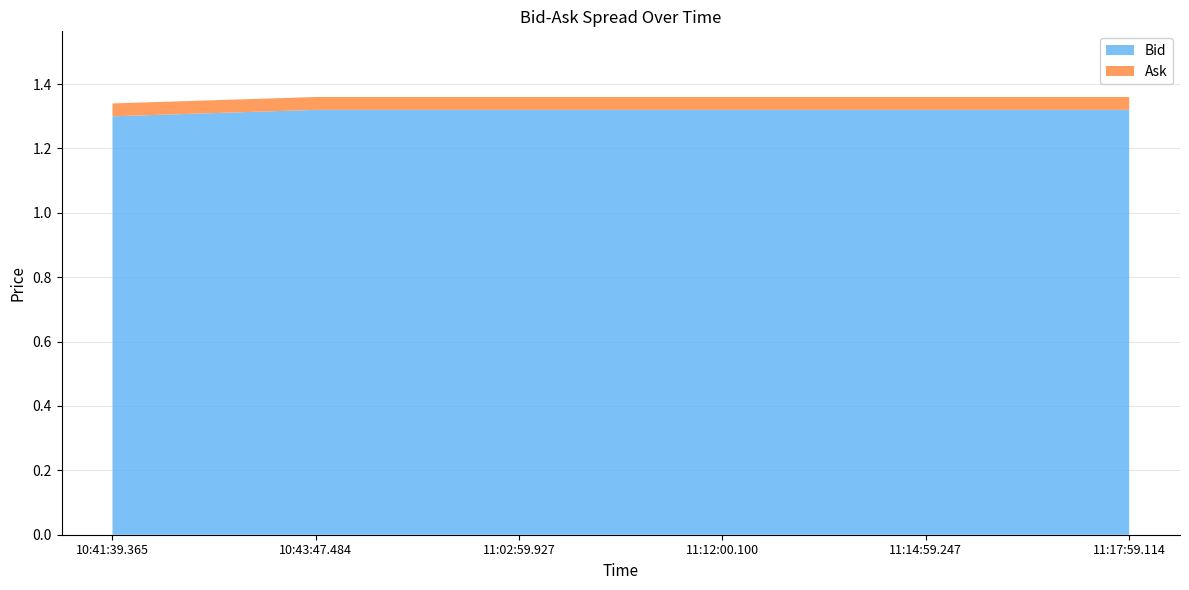

Reading left to right, extract all data points from this chart.

Bid: 10:41:39.365=1.3	10:43:47.484=1.3	11:02:59.927=1.3	11:12:00.100=1.3	11:14:59.247=1.3	11:17:59.114=1.3
Ask: 10:41:39.365=1.3	10:43:47.484=1.4	11:02:59.927=1.4	11:12:00.100=1.4	11:14:59.247=1.4	11:17:59.114=1.4